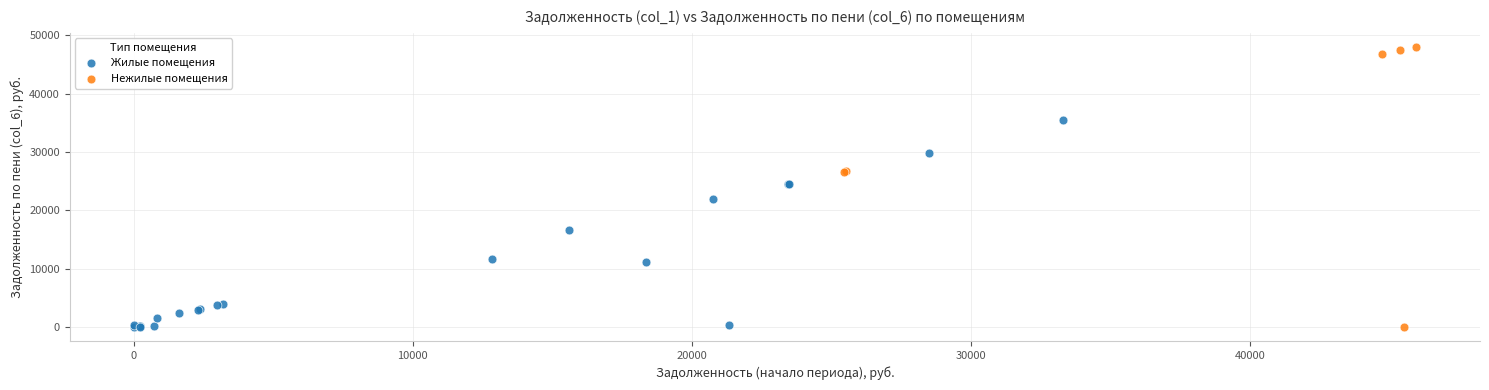

What are all the series names shown in the legend?

Жилые помещения, Нежилые помещения